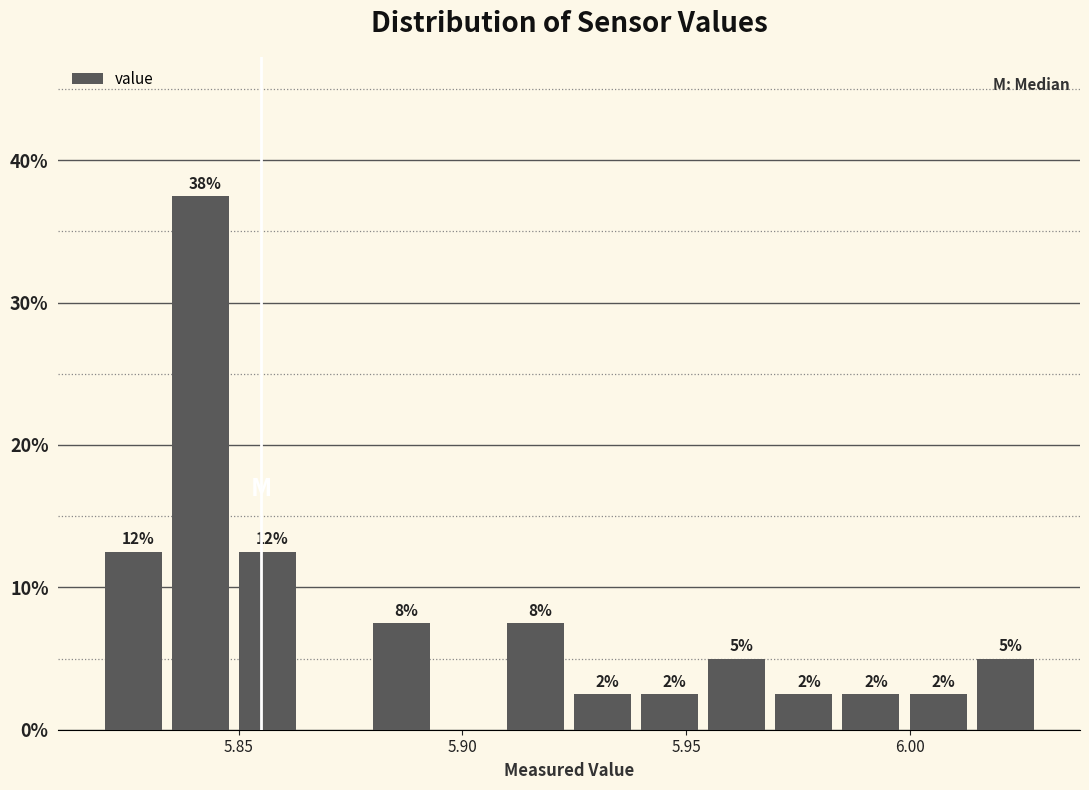

Around what value on the x-axis is the tallest bar? Give the approximate position of its centre, as read against the axis.

5.840